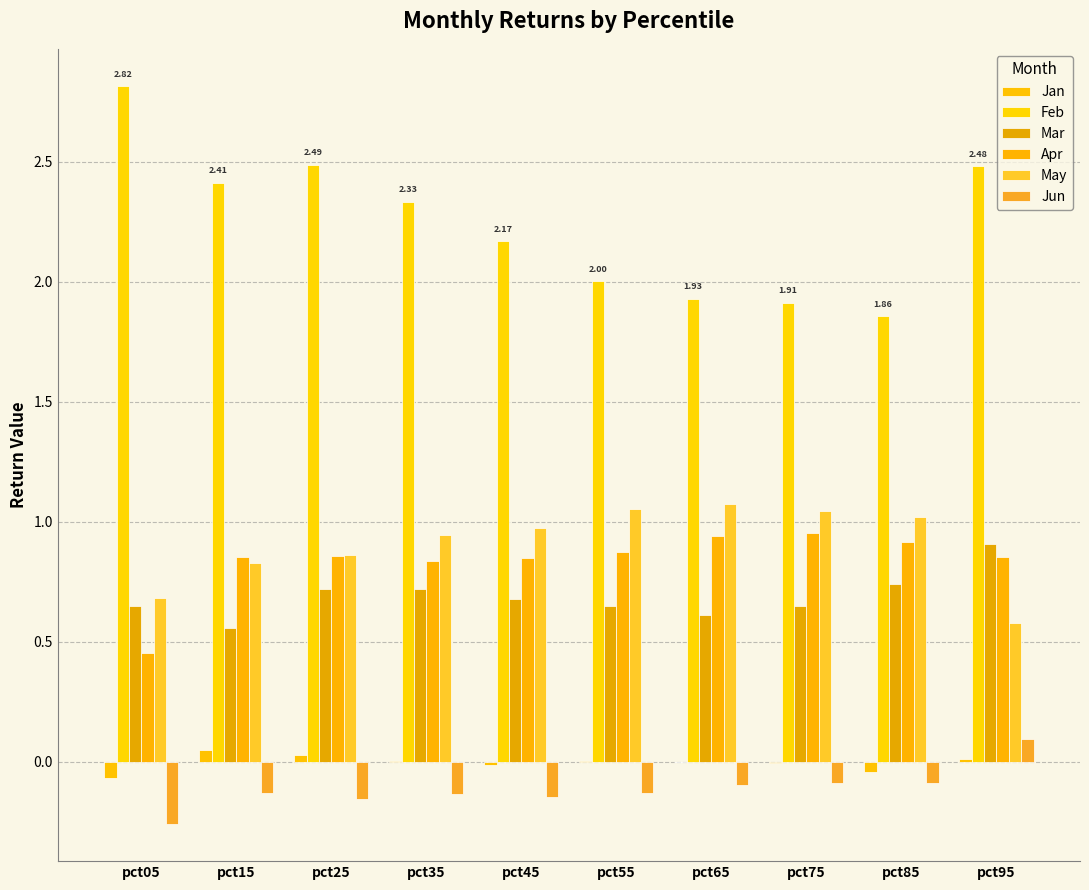

What is the smallest value displayed?

-0.3